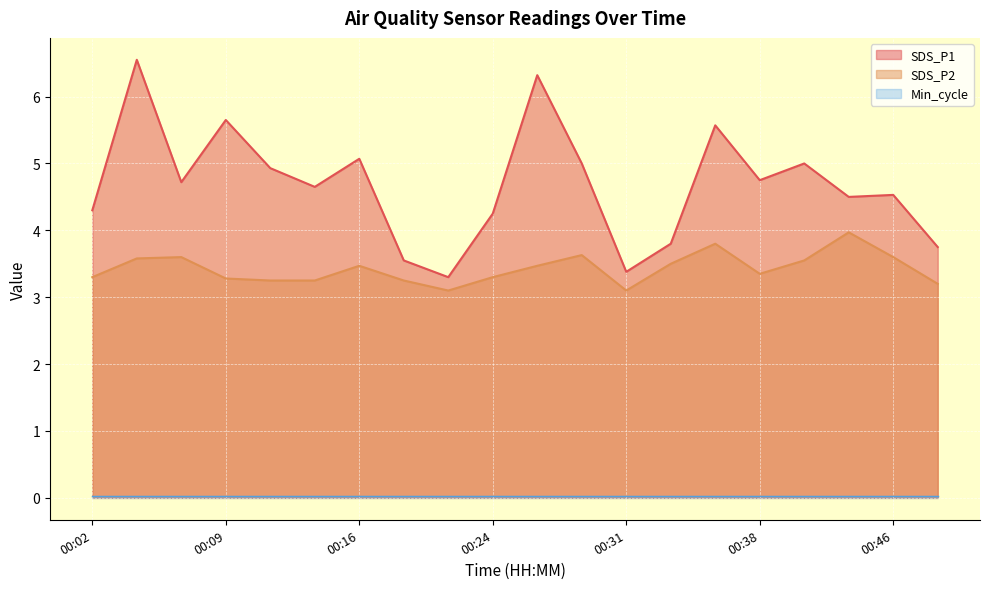

Reading left to right, list all the values displayed in this chart.

SDS_P1: 4.3	6.5	4.7	5.7	4.9	4.7	5.1	3.5	3.3	4.2	6.3	5.0	3.4	3.8	5.6	4.8	5.0	4.5	4.5	3.8
SDS_P2: 3.3	3.6	3.6	3.3	3.2	3.2	3.5	3.2	3.1	3.3	3.5	3.6	3.1	3.5	3.8	3.4	3.5	4.0	3.6	3.2